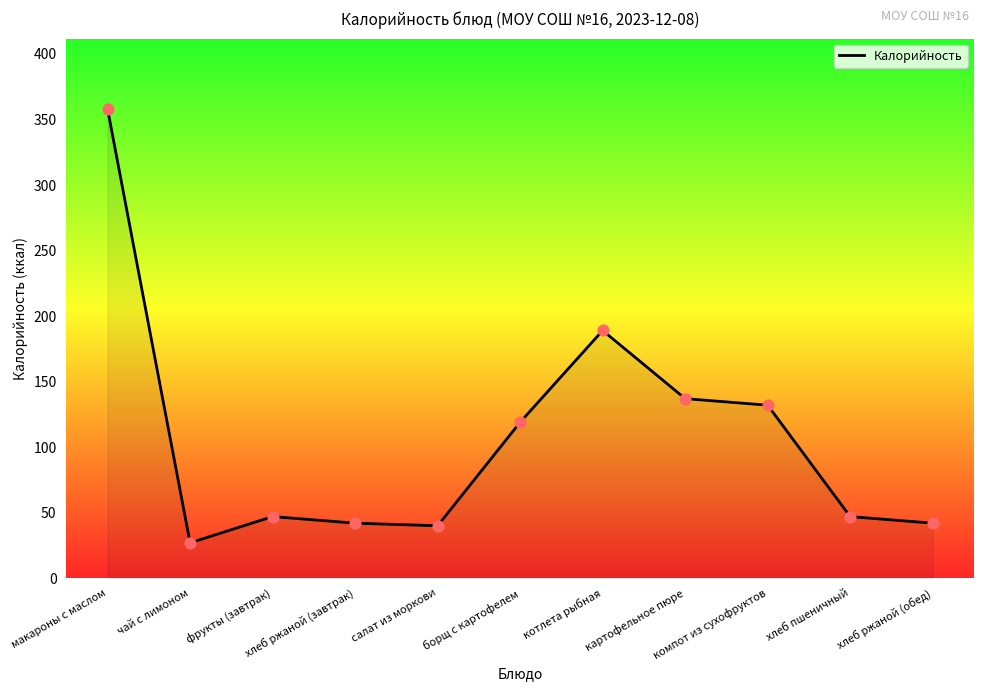

What is the ratio of the value at картофельное пюре to the value at хлеб ржаной (обед)?

3.3